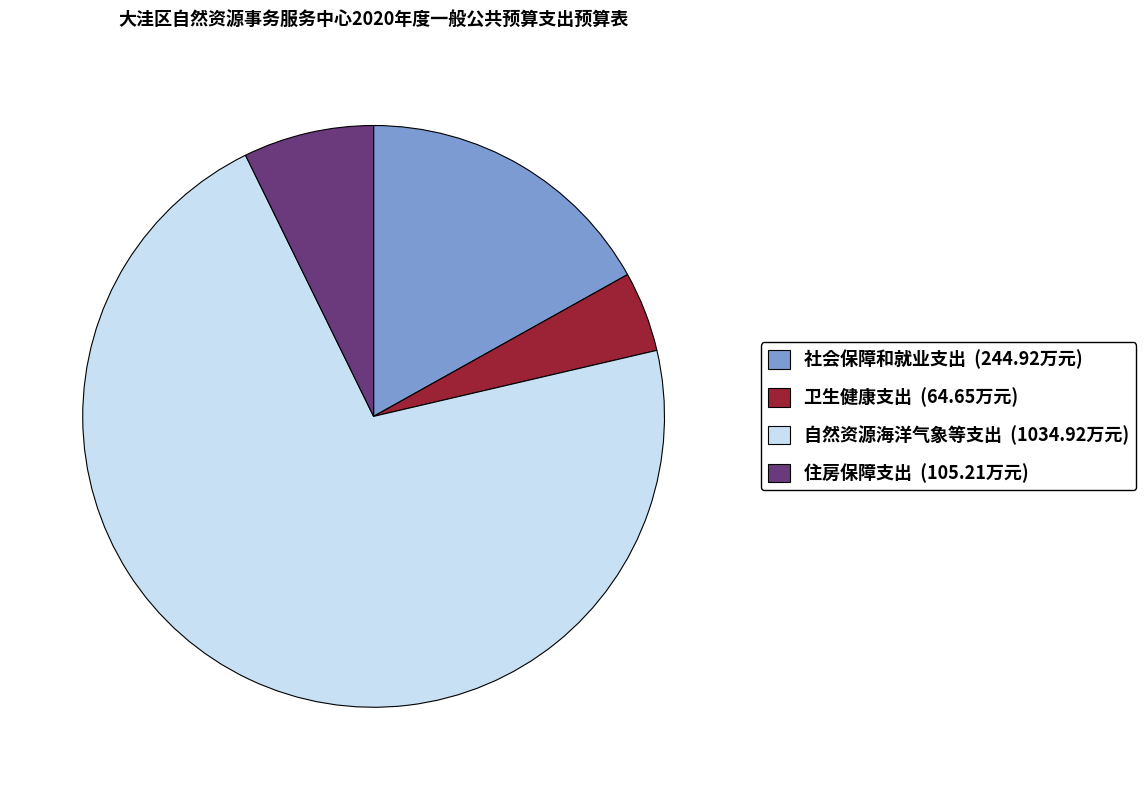

Combined, do 住房保障支出 (105.21万元) and 卫生健康支出 (64.65万元) account for over 50%?

No